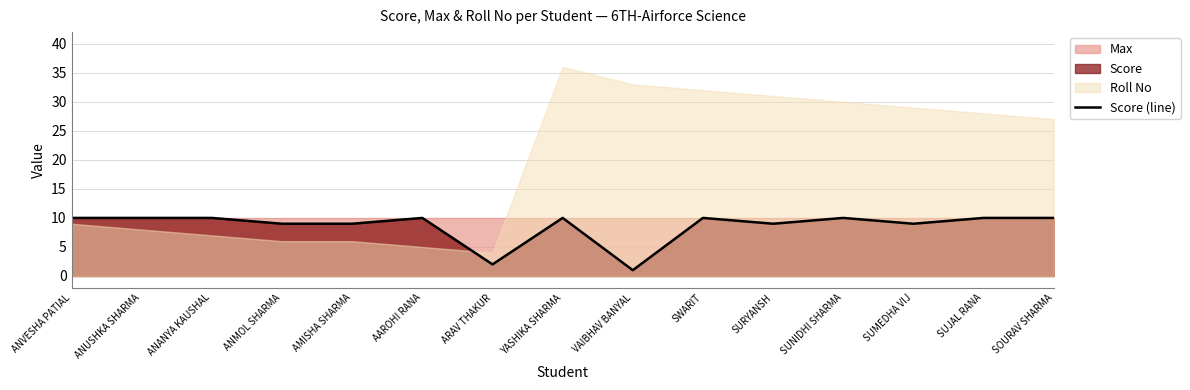

How many interior local peaks (higher than both neighbors) does the data have?

4